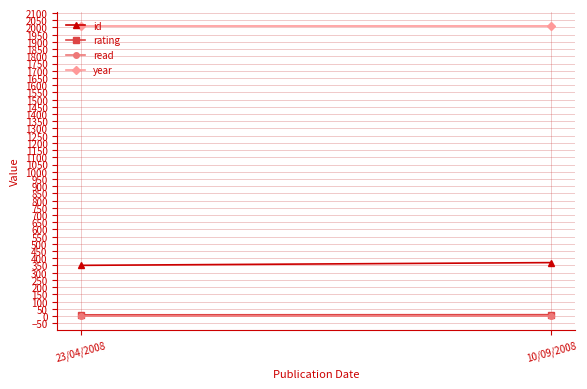

What are all the series names shown in the legend?

id, rating, read, year